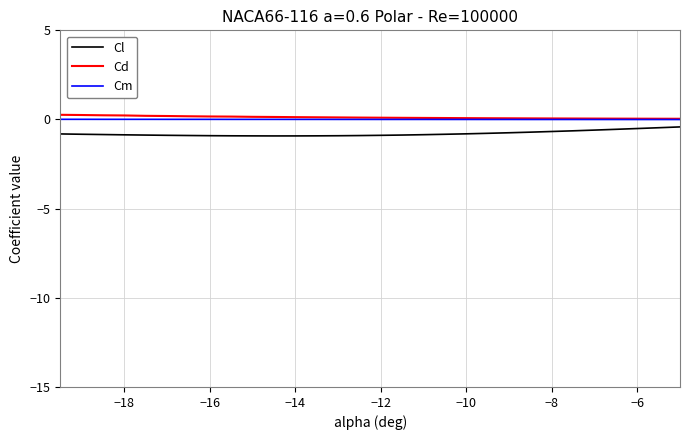

True or false: Cl and Cd cross at least once.

False